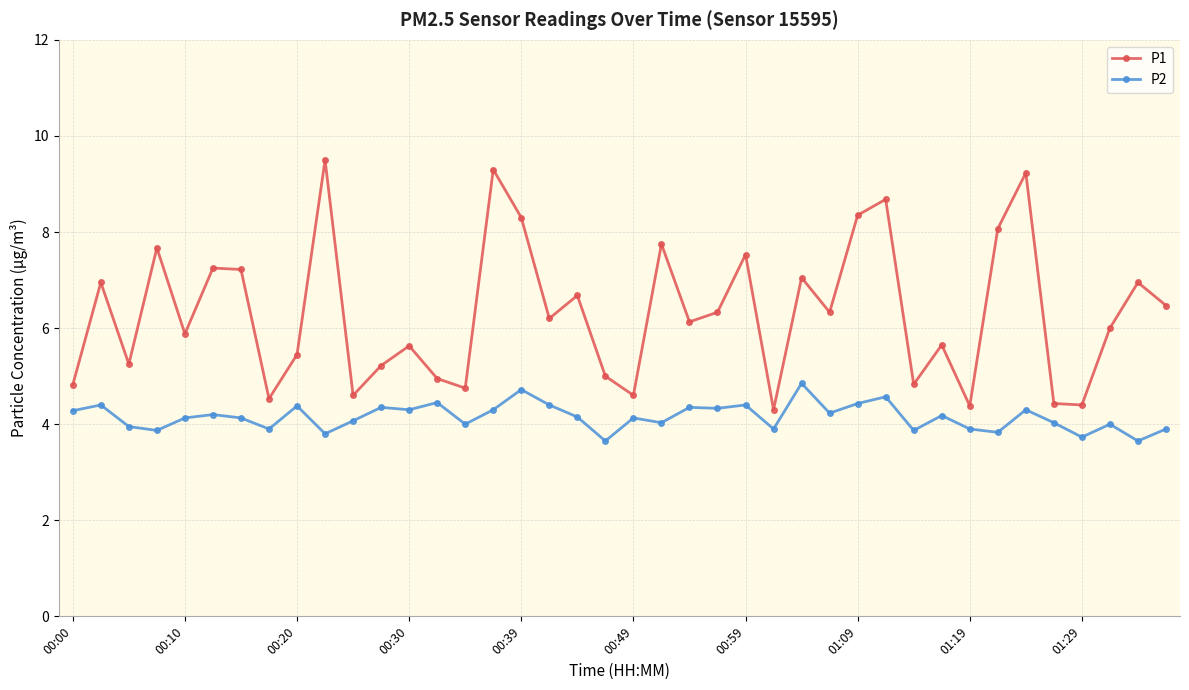

What are all the series names shown in the legend?

P1, P2